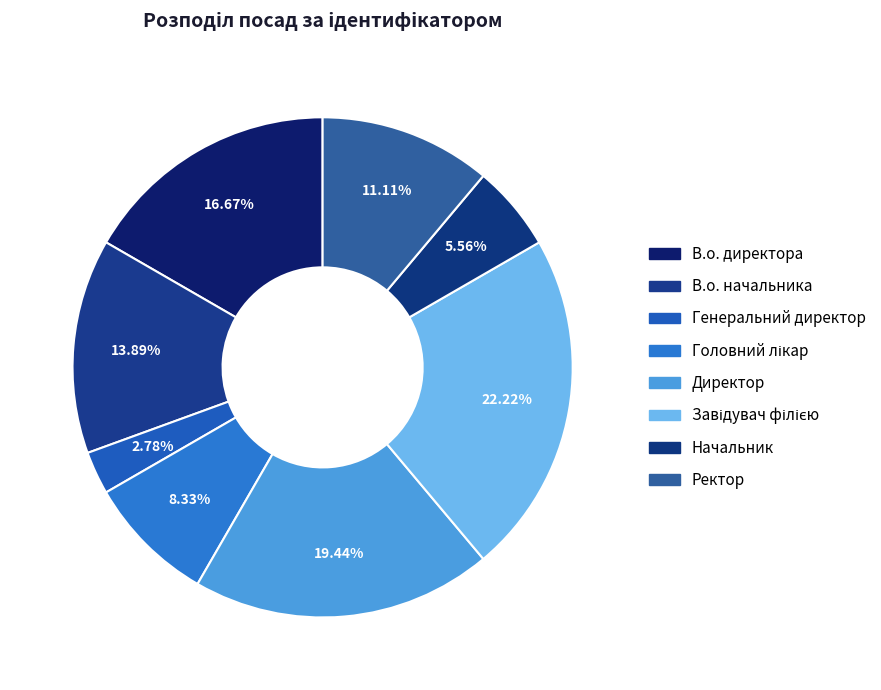

To the nearest percent, what portion does В.о. начальника represent?

14%